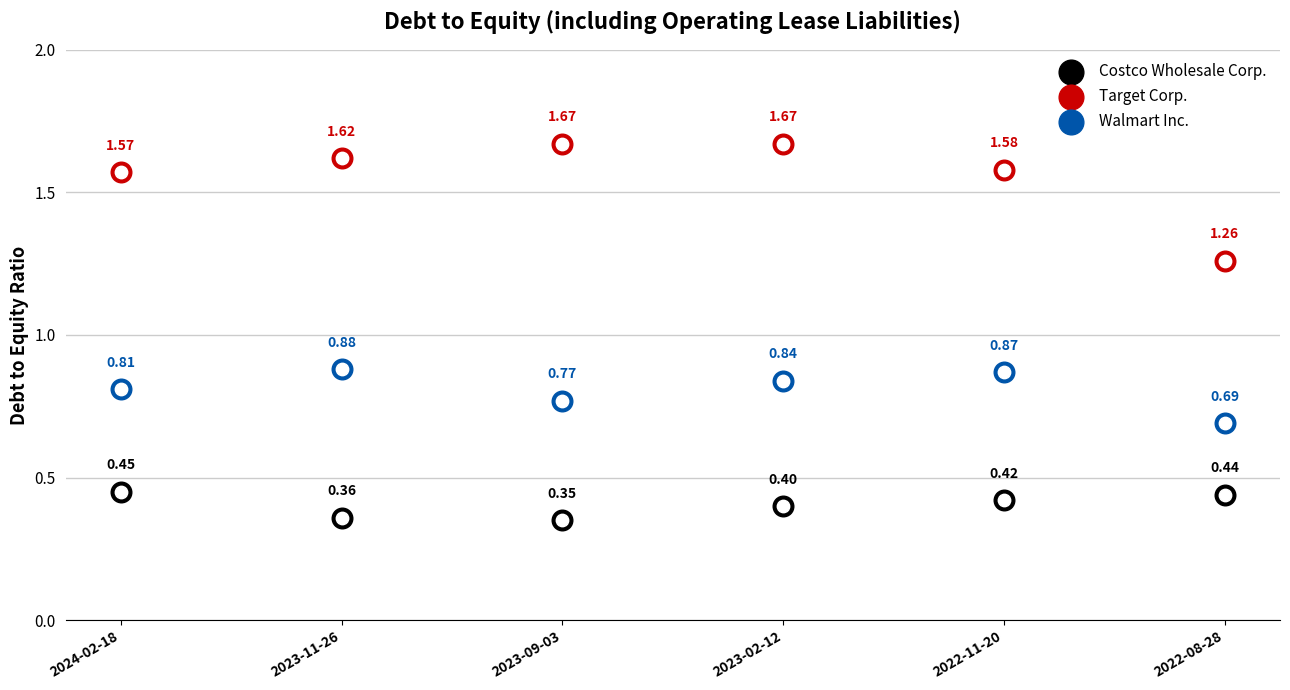

Which series has the largest total across all categories?

Target Corp.